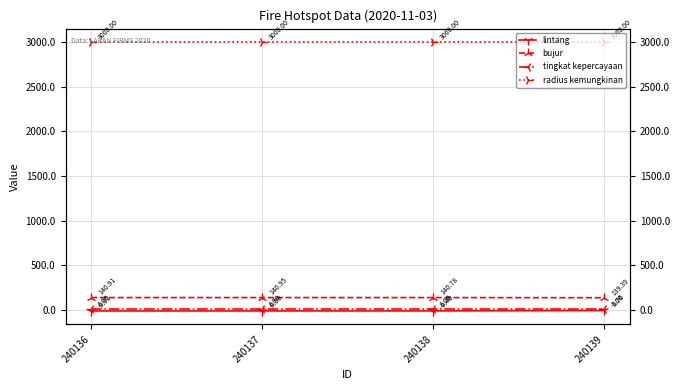

Between 240136 and 240139, which series saw the biggest shift?

lintang